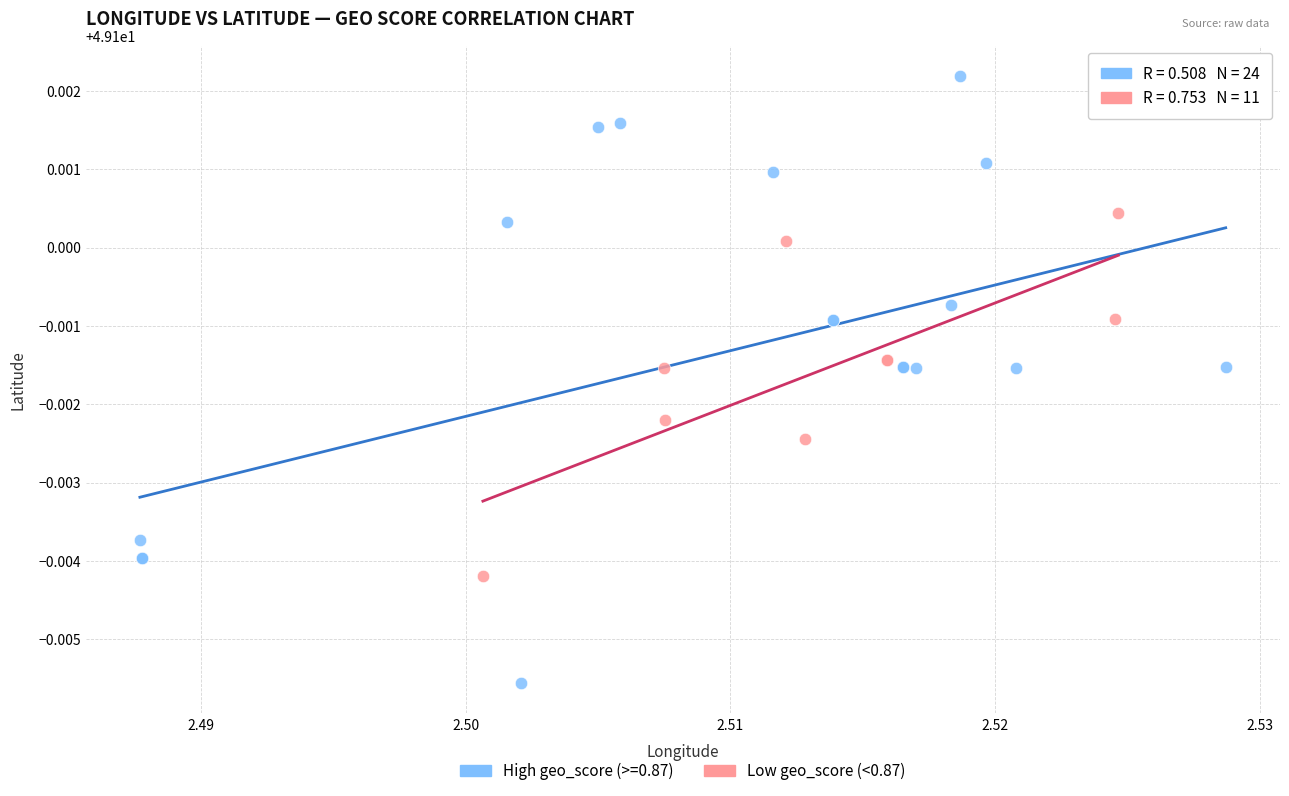

Which series has the largest Y range (max minus min)?

High geo_score (>=0.87)